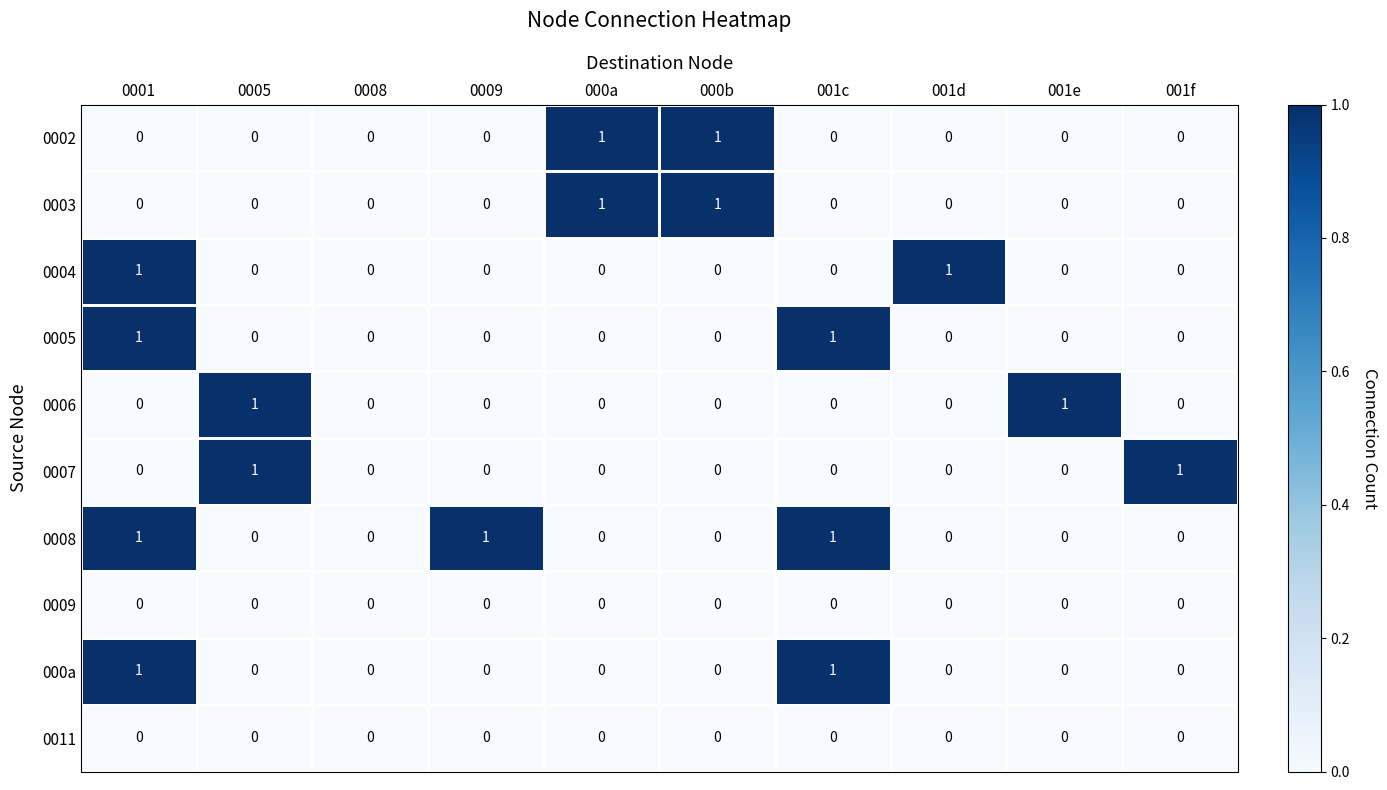

Which series has the largest total across all categories?

0008